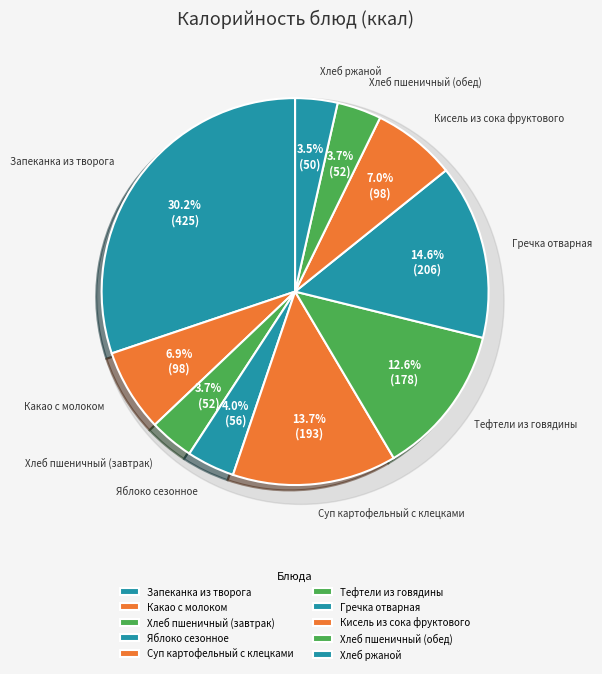

Is it true that Хлеб пшеничный (обед) is 12% of the pie?

False